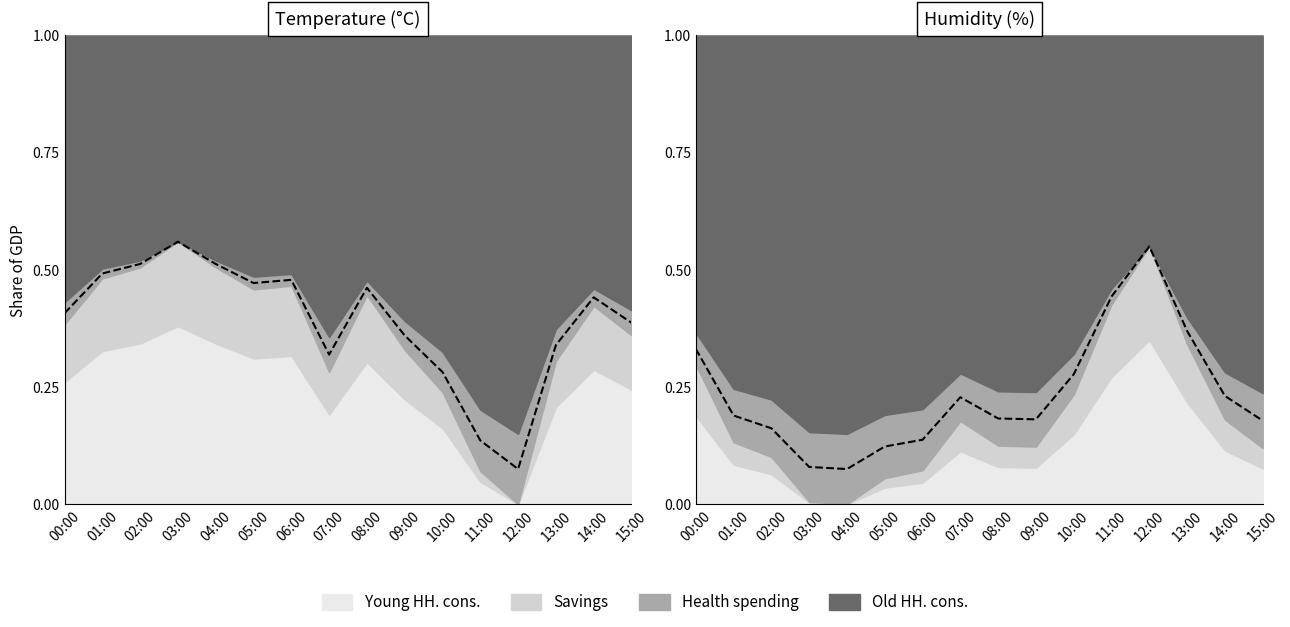

At which category does temperature reach its first local valley?

05:00